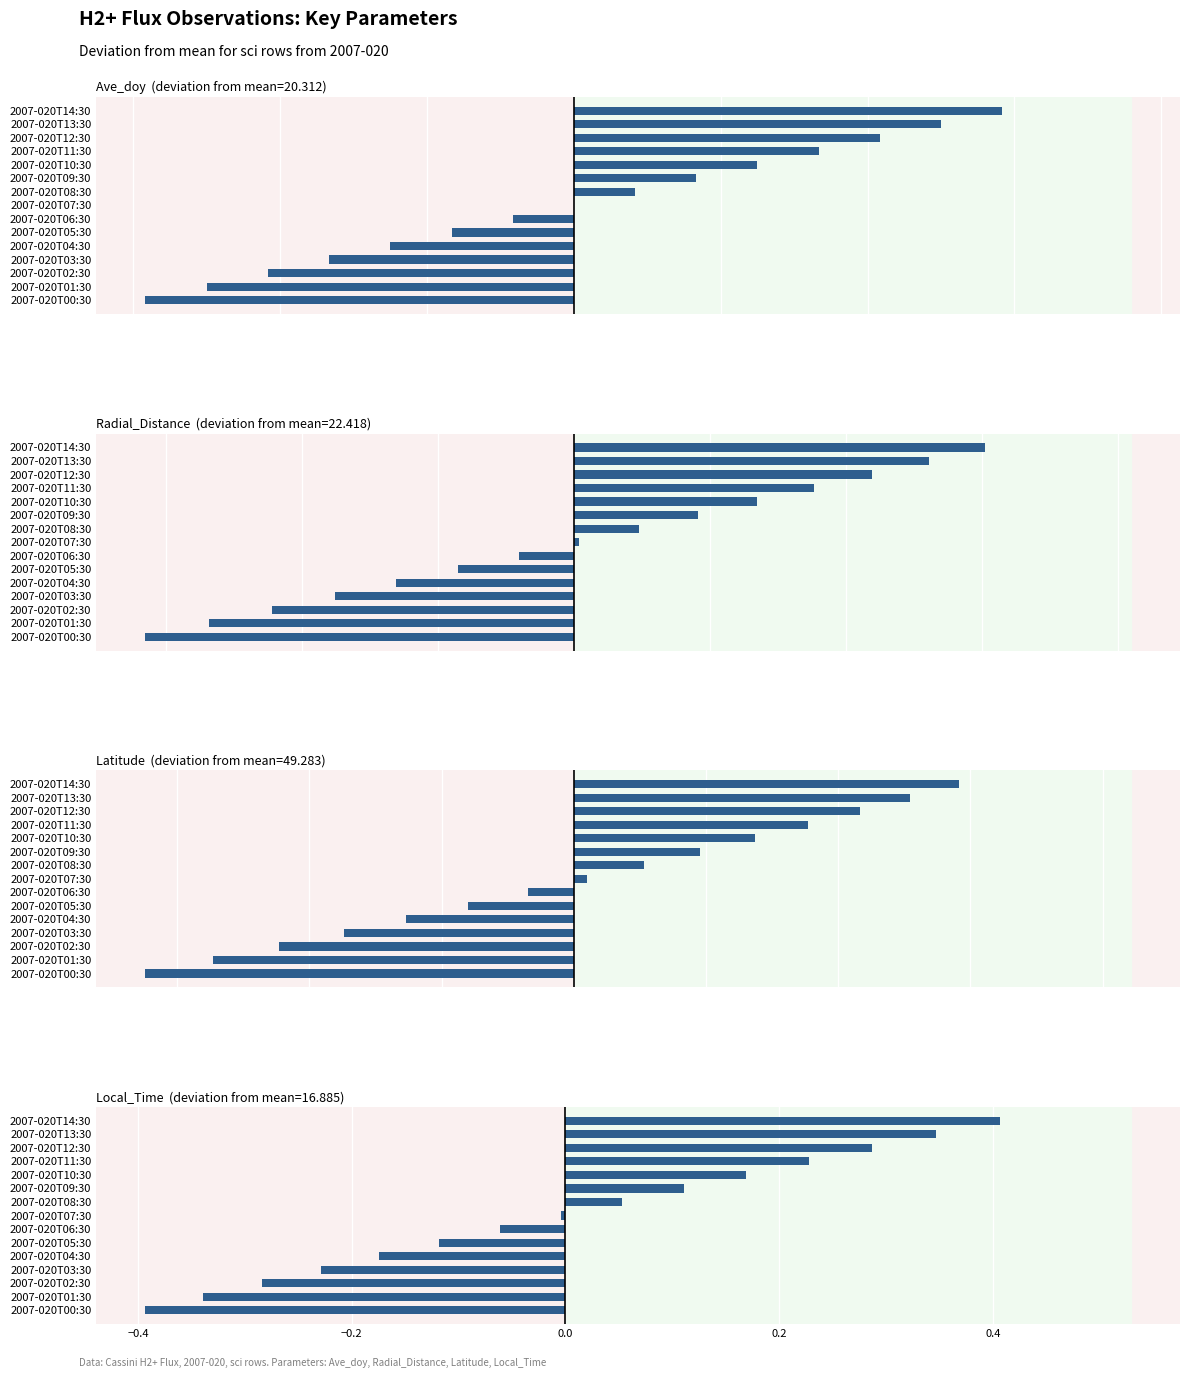

How many values in Ave_doy are below zero?

7